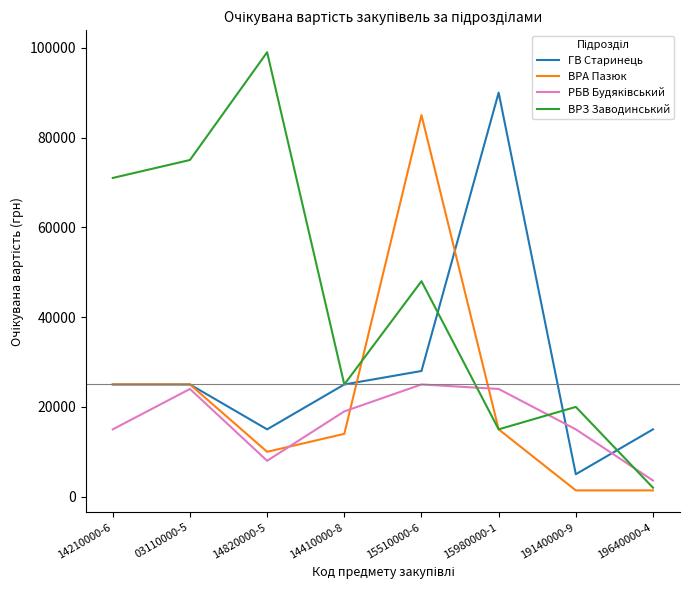

Is the value of ГВ Старинець at 15510000-6 greater than the value of ВРА Пазюк at 15980000-1?

Yes